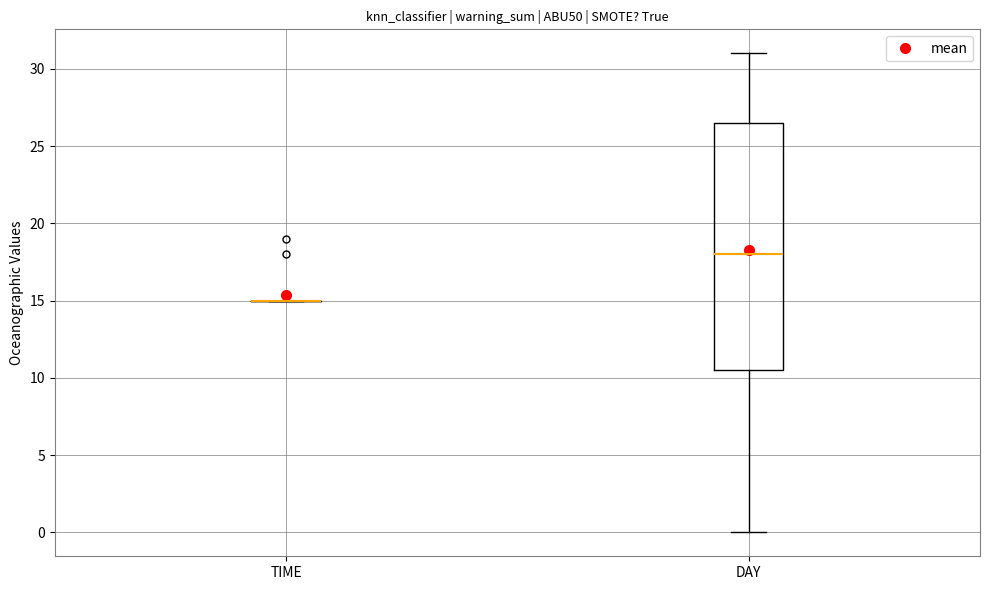

Where does the median line of the box for DAY sit on the y-axis? The values are not printed on the chart, so give them approximately, as read against the axis.

18.0